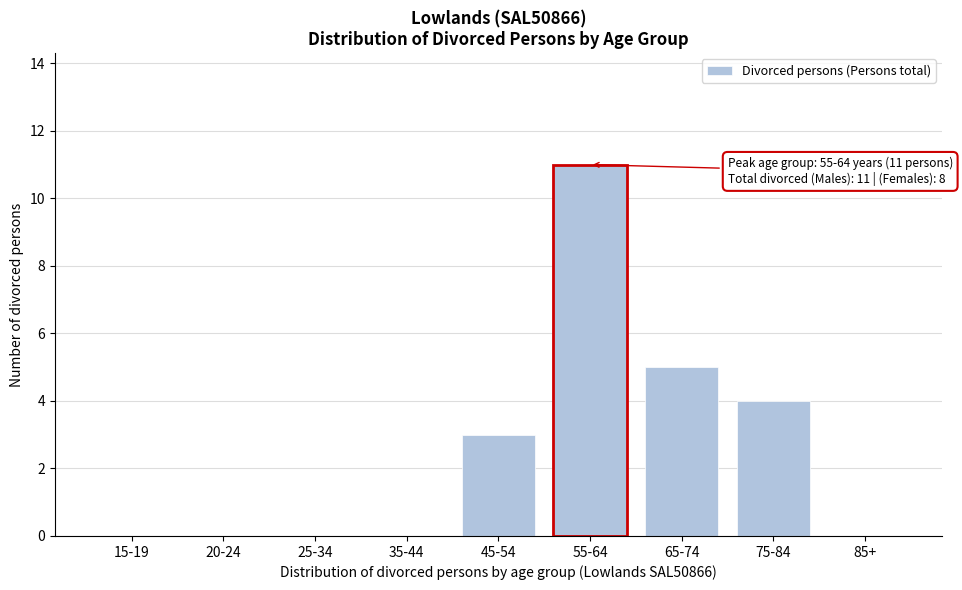

Reading left to right, extract all data points from this chart.

15-19=0	20-24=0	25-34=0	35-44=0	45-54=3	55-64=11	65-74=5	75-84=4	85+=0